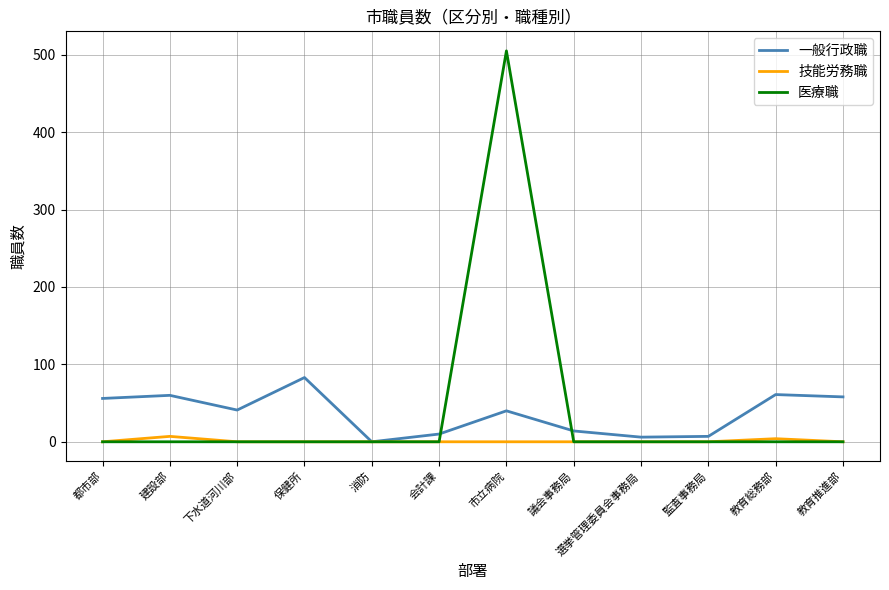

What is the average value of the 医療職 series?

42